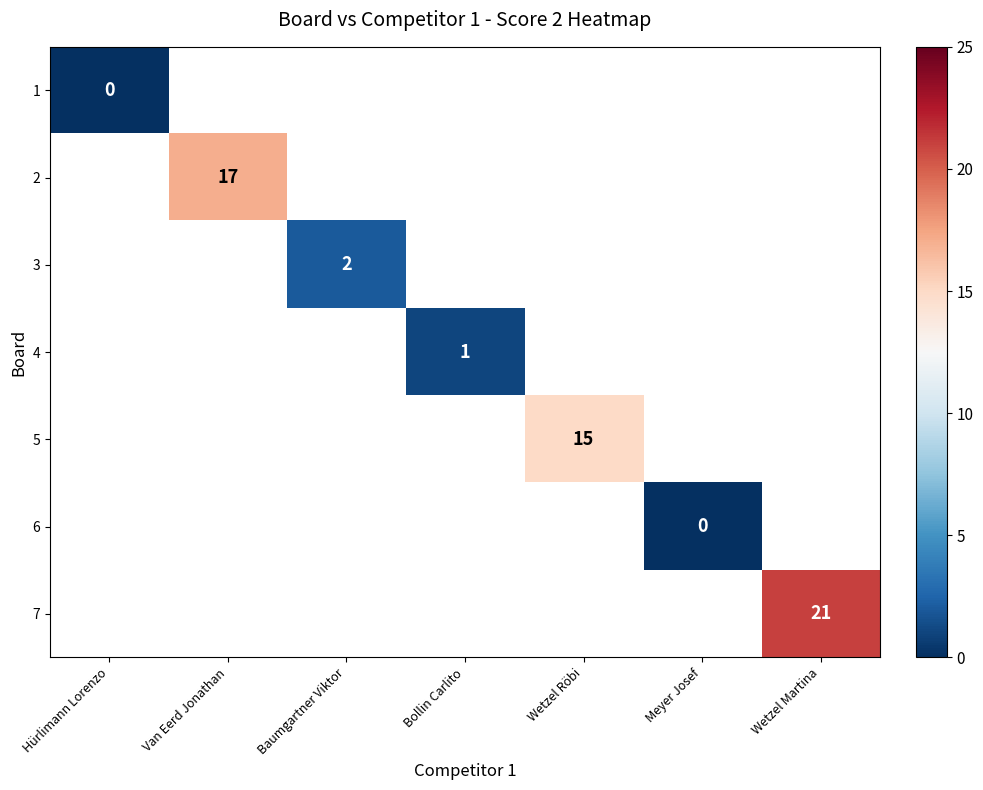

Between Meyer Josef and Wetzel Röbi, which is larger?

Wetzel Röbi